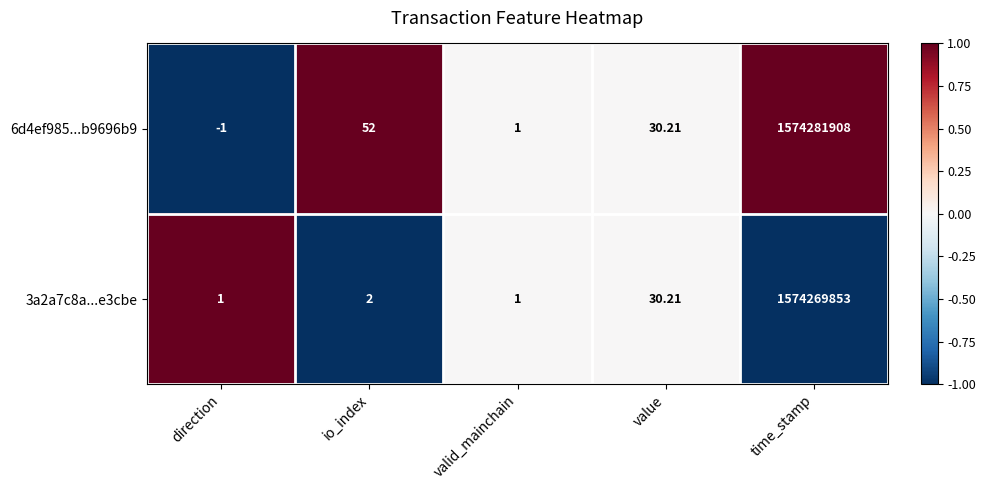

How many distinct data groups are displayed?

2